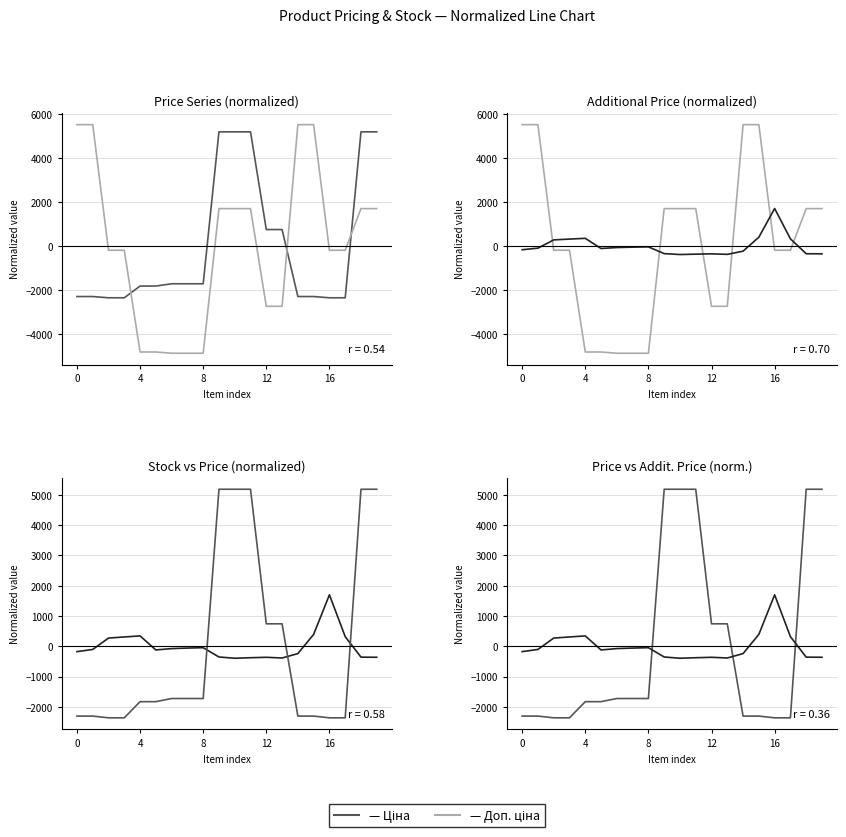

How many lines are shown in the chart?

3